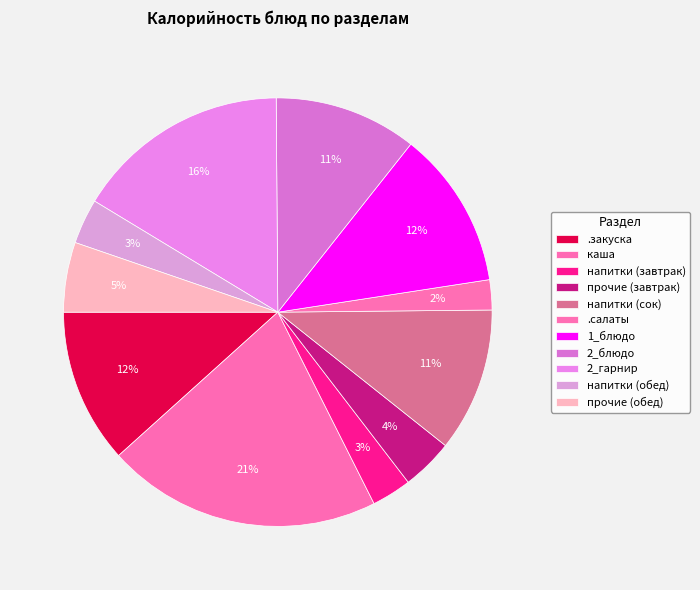

Do .закуска and 1_блюдо together represent more than half of the pie?

No